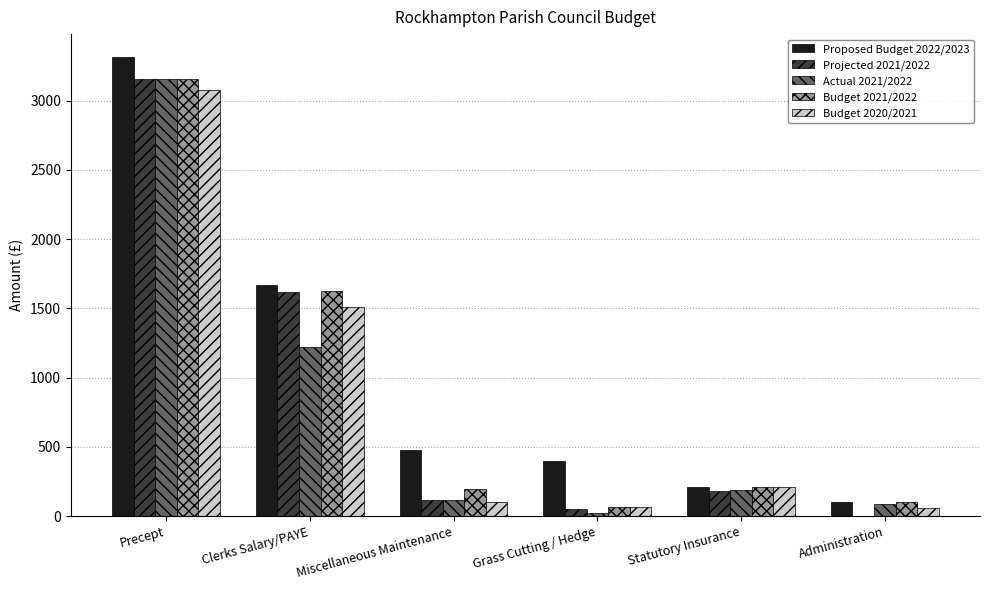

Which series changed the most between Clerks Salary/PAYE and Statutory Insurance?

Proposed Budget 2022/2023